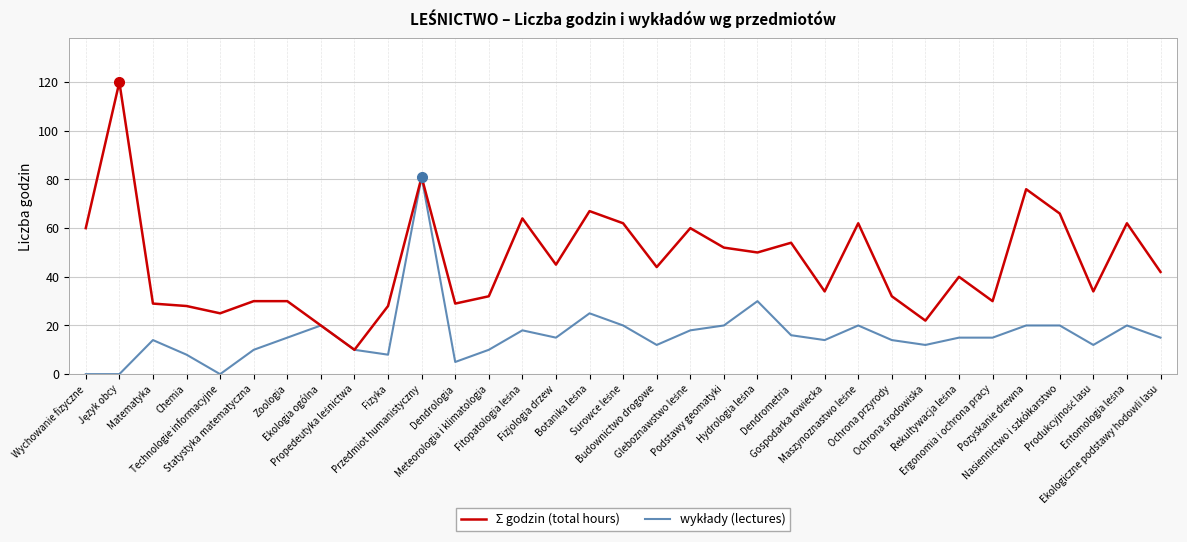

True or false: Ʃ godzin (total hours) has more than 0 points higher than both neighbors.

True